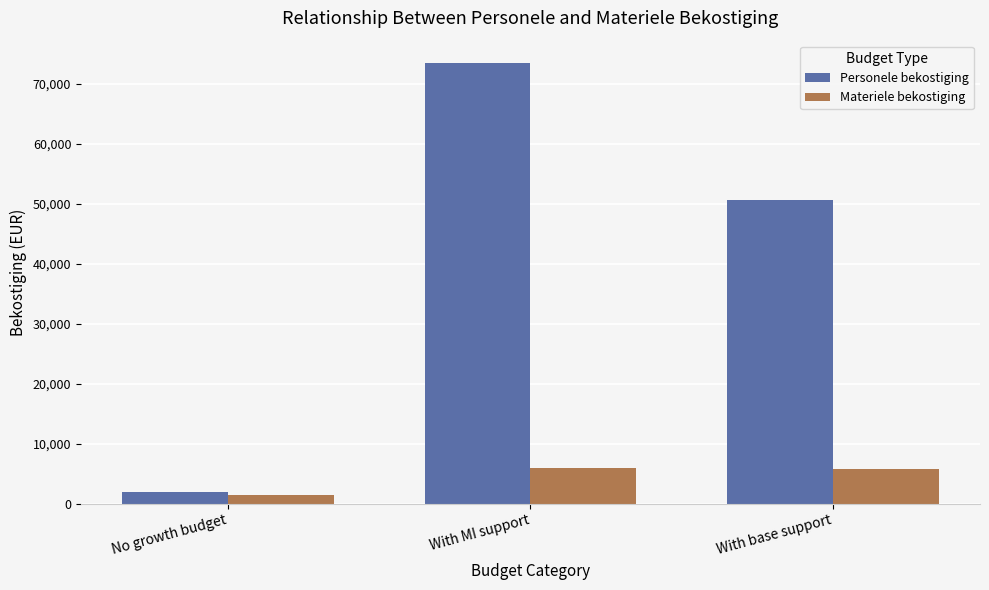

Read the Personele bekostiging value at With MI support.

73562.4